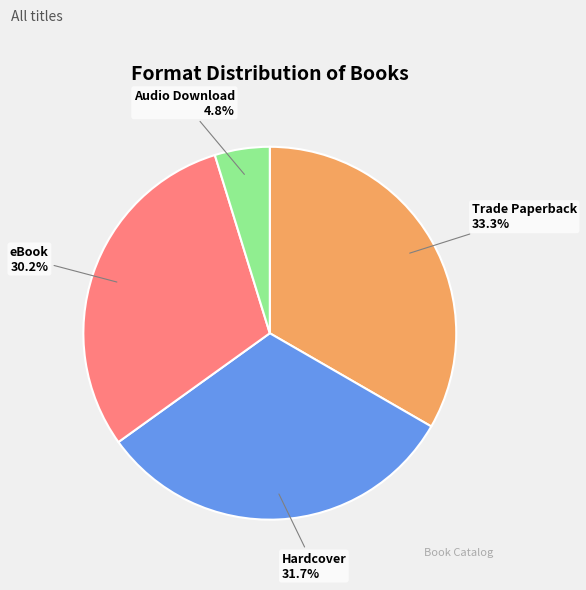

How many slices are in this pie chart?

4